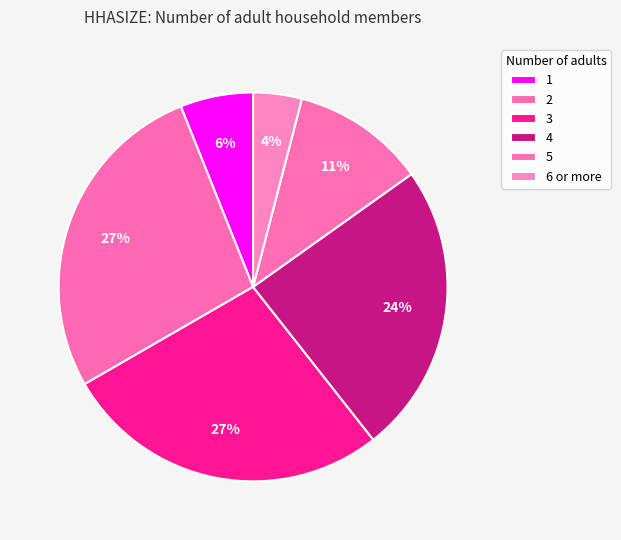

Count the number of slices in the pie.

6